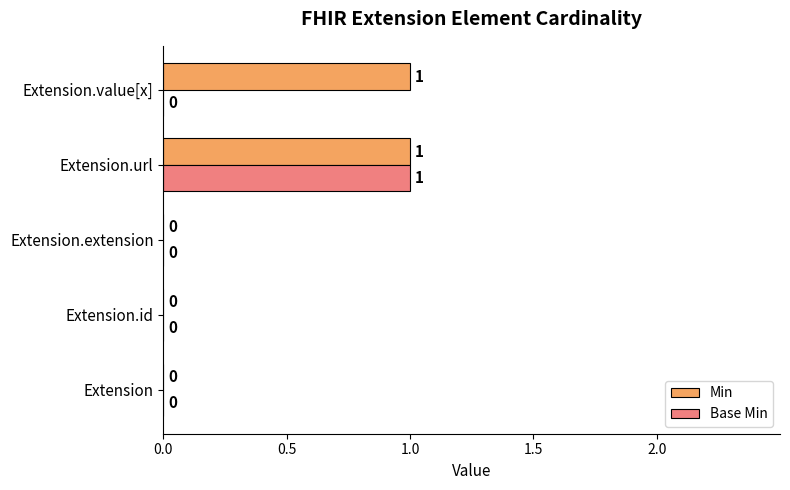

True or false: Base Min has a value of 1 at Extension.

False